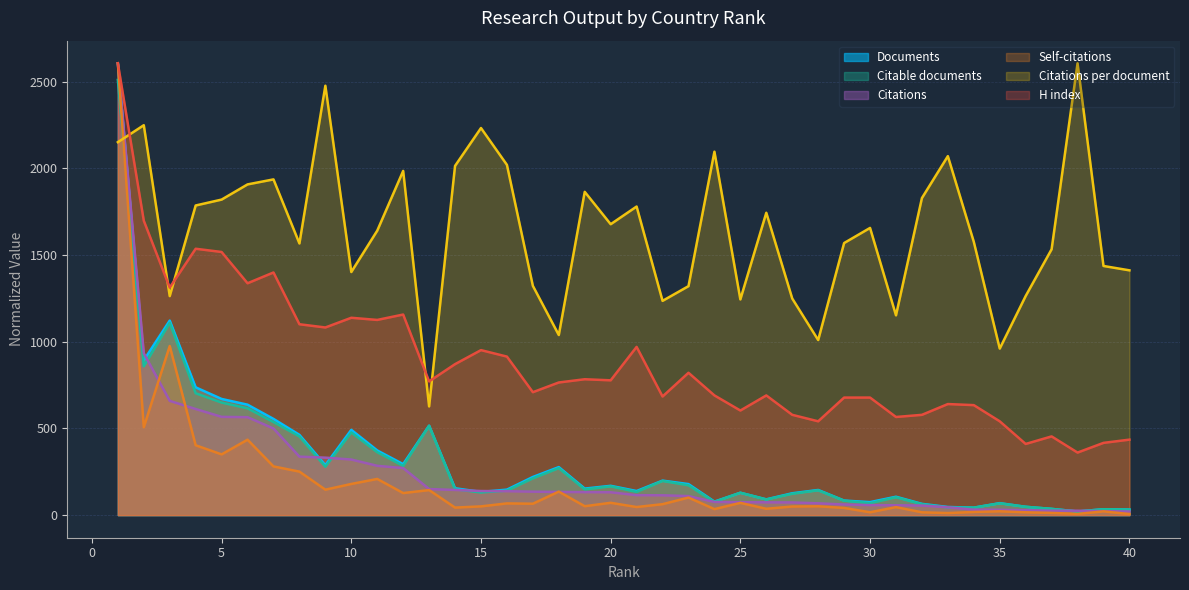

Rank the series at 34 from highest to lowest value.

Citations per document, H index, Documents, Citable documents, Citations, Self-citations